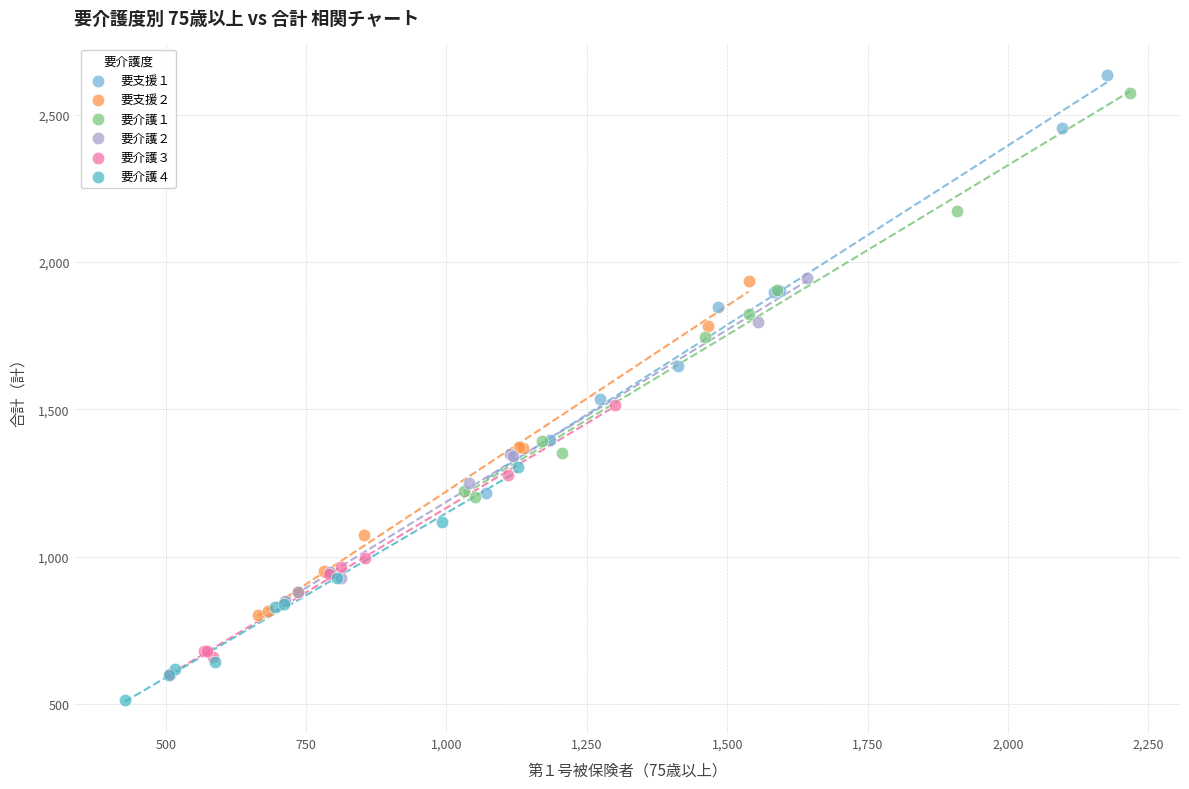

Which series reaches the minimum Y coordinate?

要介護４